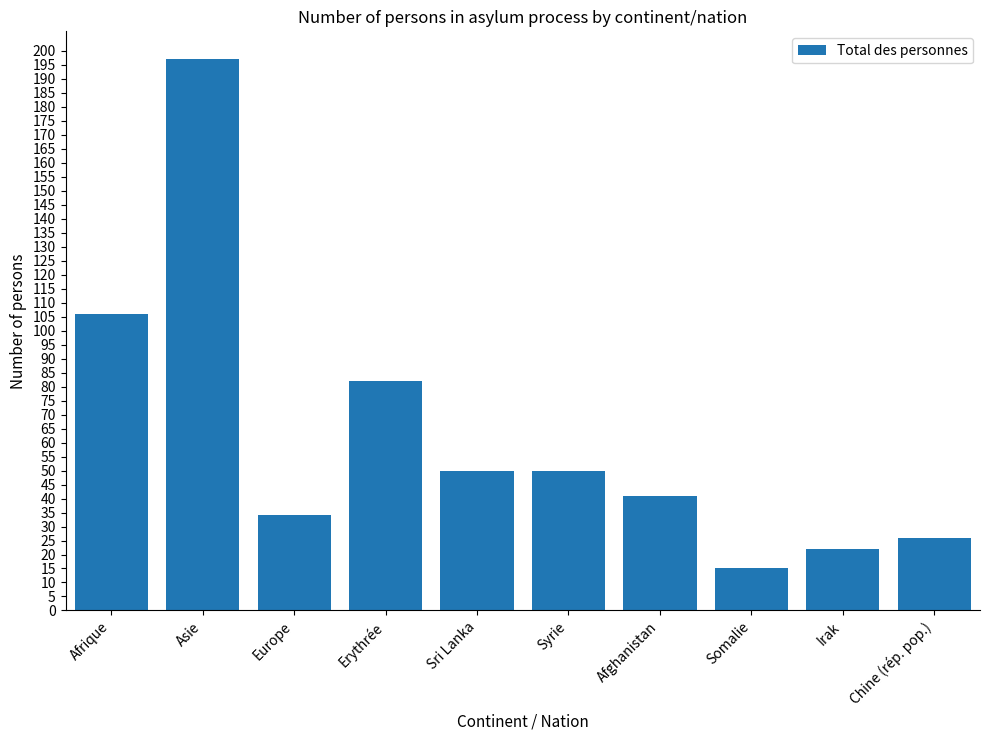

What is the change in value from Afghanistan to Chine (rép. pop.)?

-15